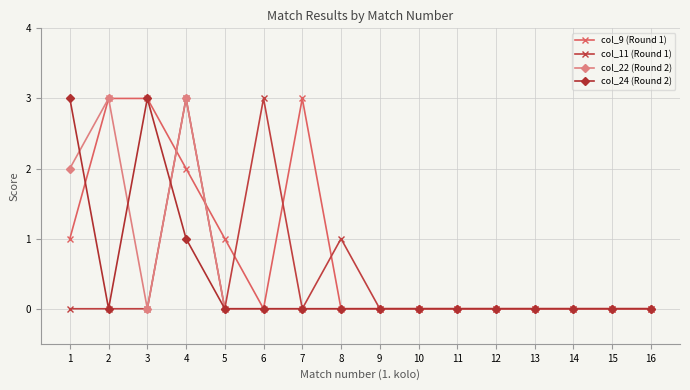

Count the number of categories in the chart.

16